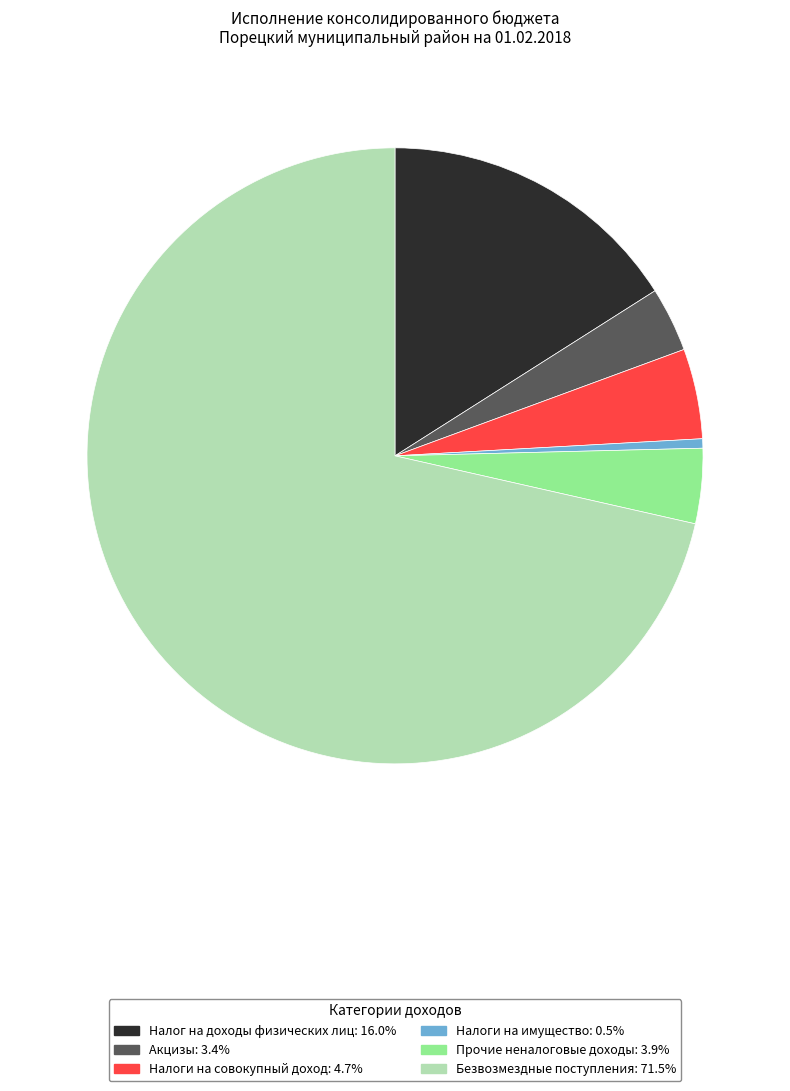

Approximately how many times larger is the value at Налоги на совокупный доход: 4.7% compared to Акцизы: 3.4%?

1.4